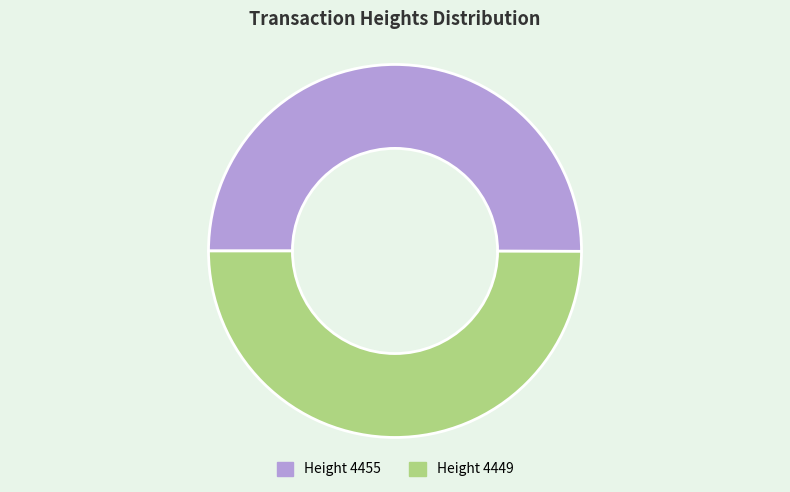

What is the ratio of the value at Height 4449 to the value at Height 4455?

1.0